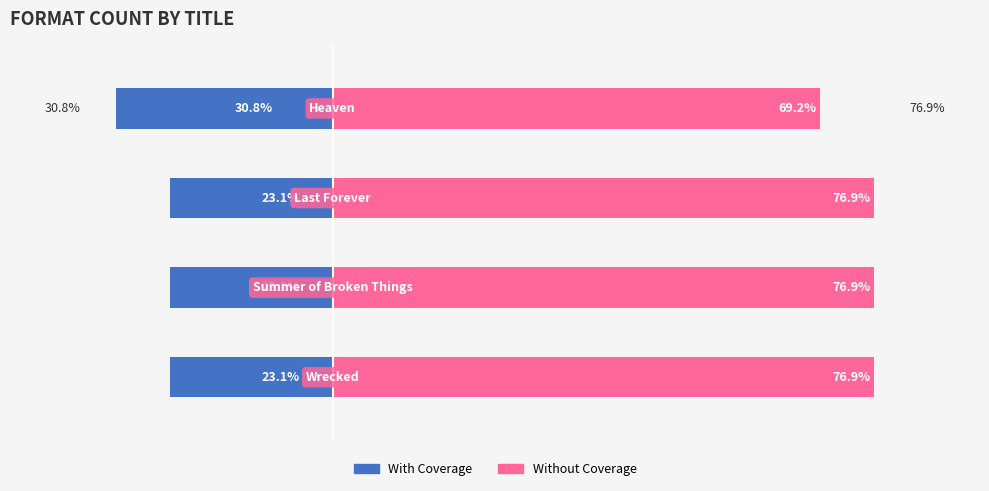

True or false: Without Coverage has a value of 40.1 at 3.

False